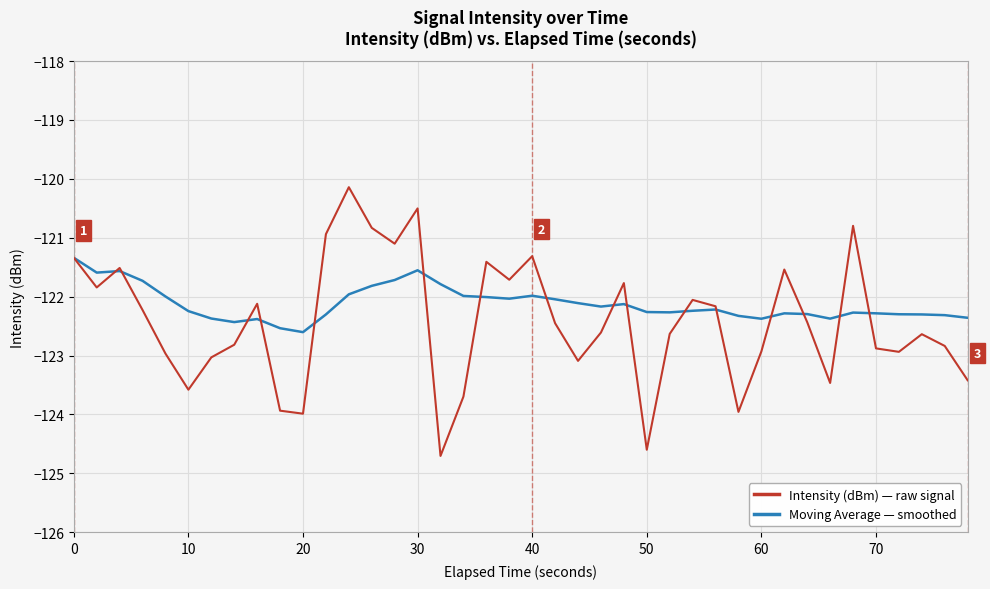

Which series has the largest range (max minus min)?

Intensity (dBm) — raw signal